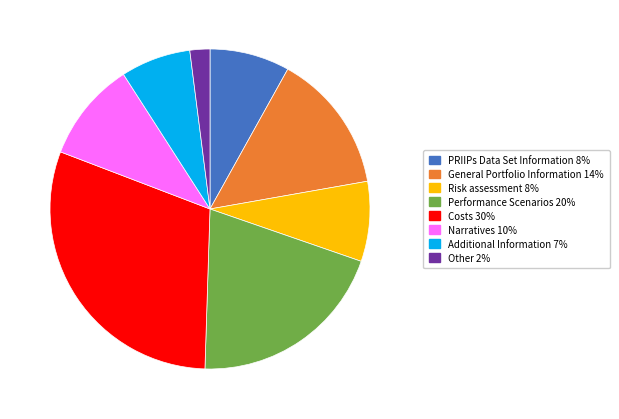

Is there a majority slice in this chart?

No